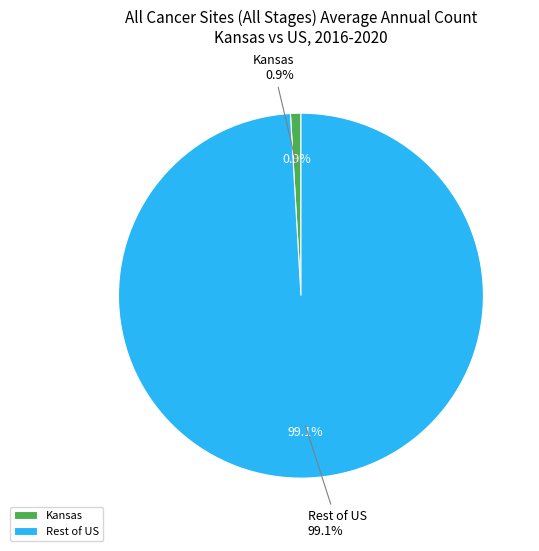

To the nearest percent, what is the difference between the largest and smallest slice percentages?

98%